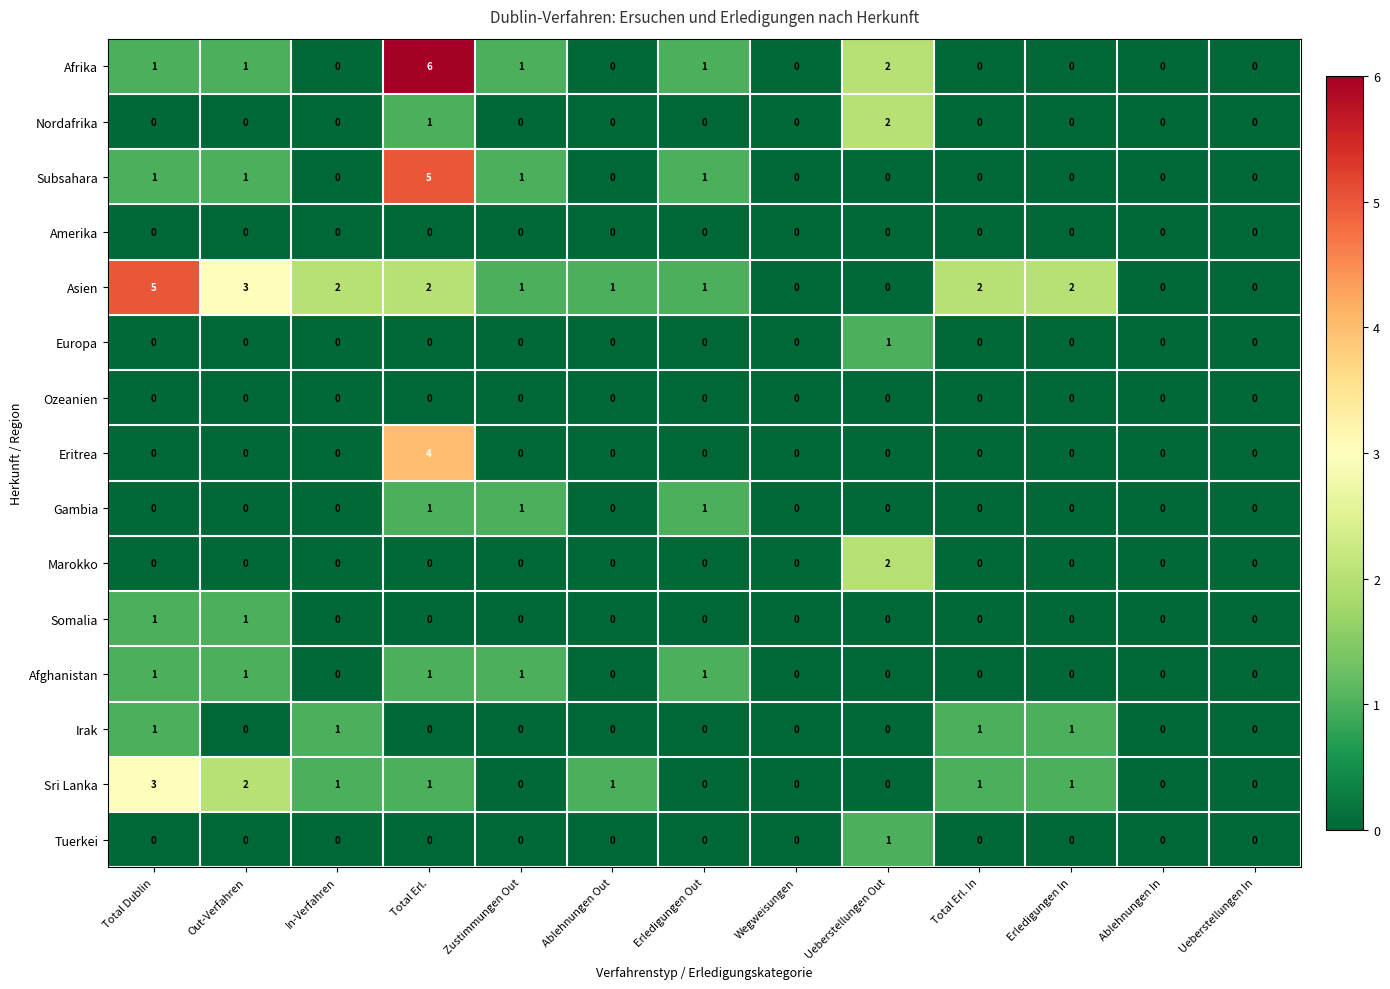

Which label corresponds to the largest value in the chart?

Total Erl.